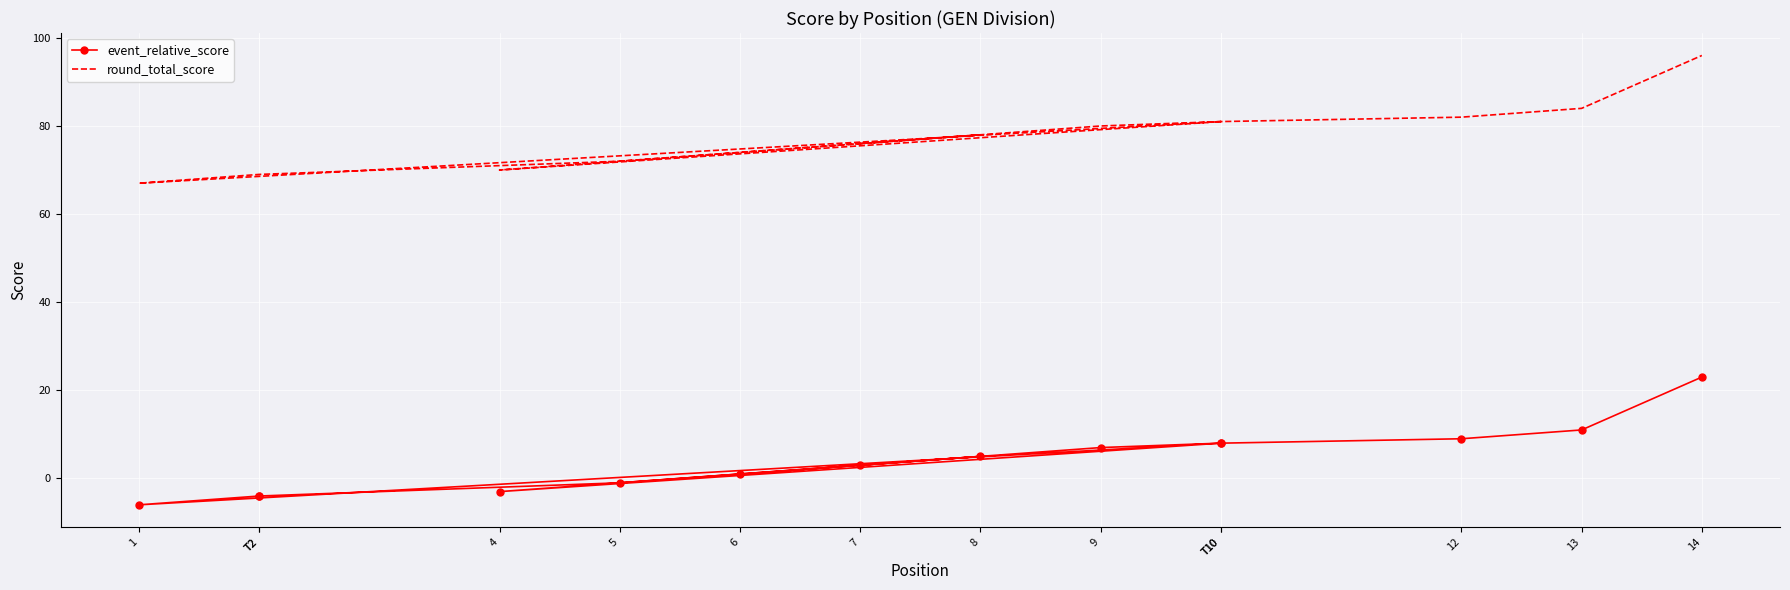

How many positive values does the event_relative_score series have?

9